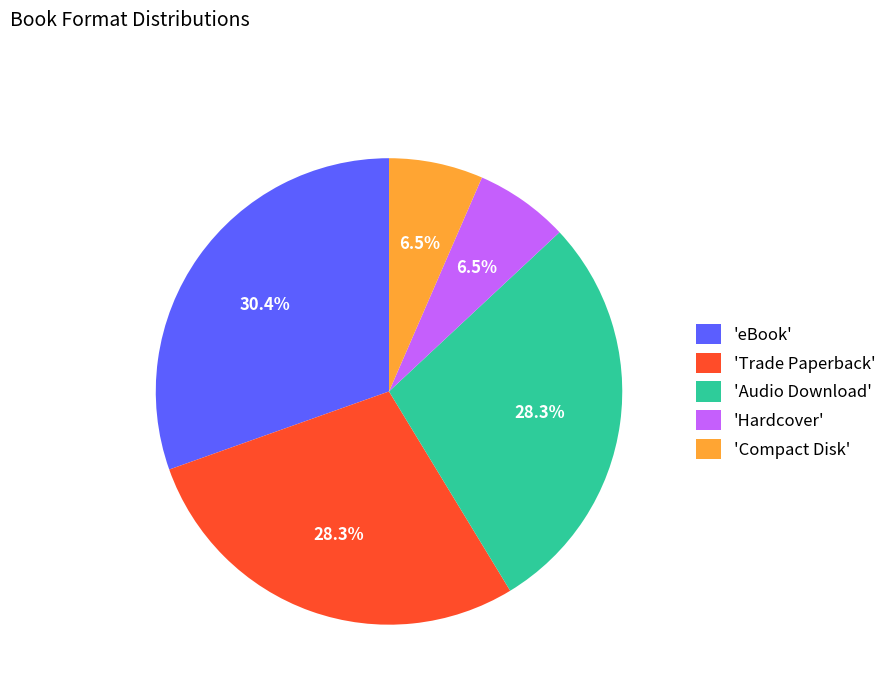

Which slice is the largest?

'eBook'